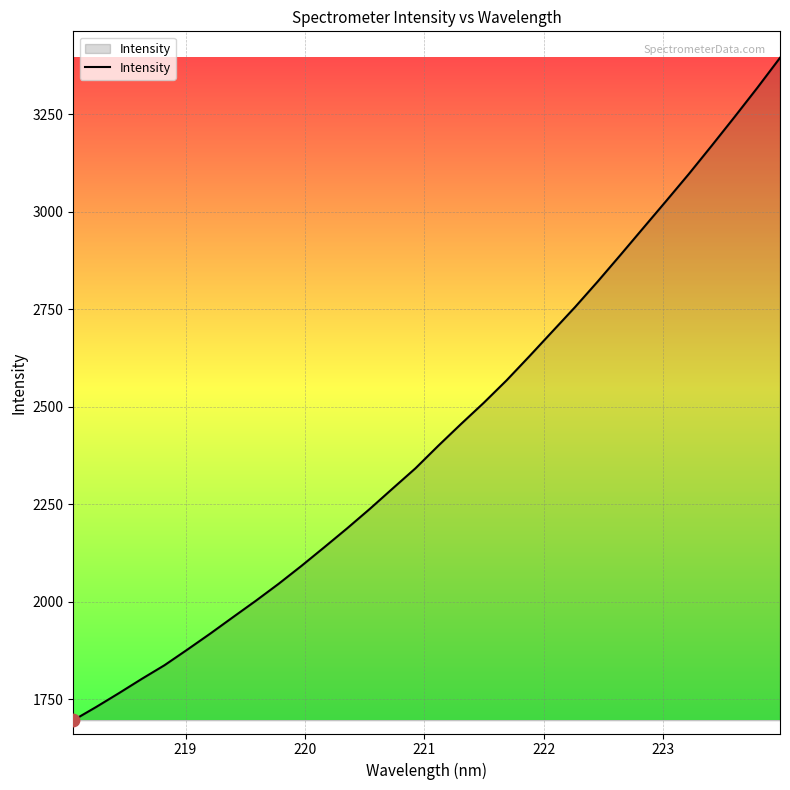

What is the smallest value displayed?

1695.7